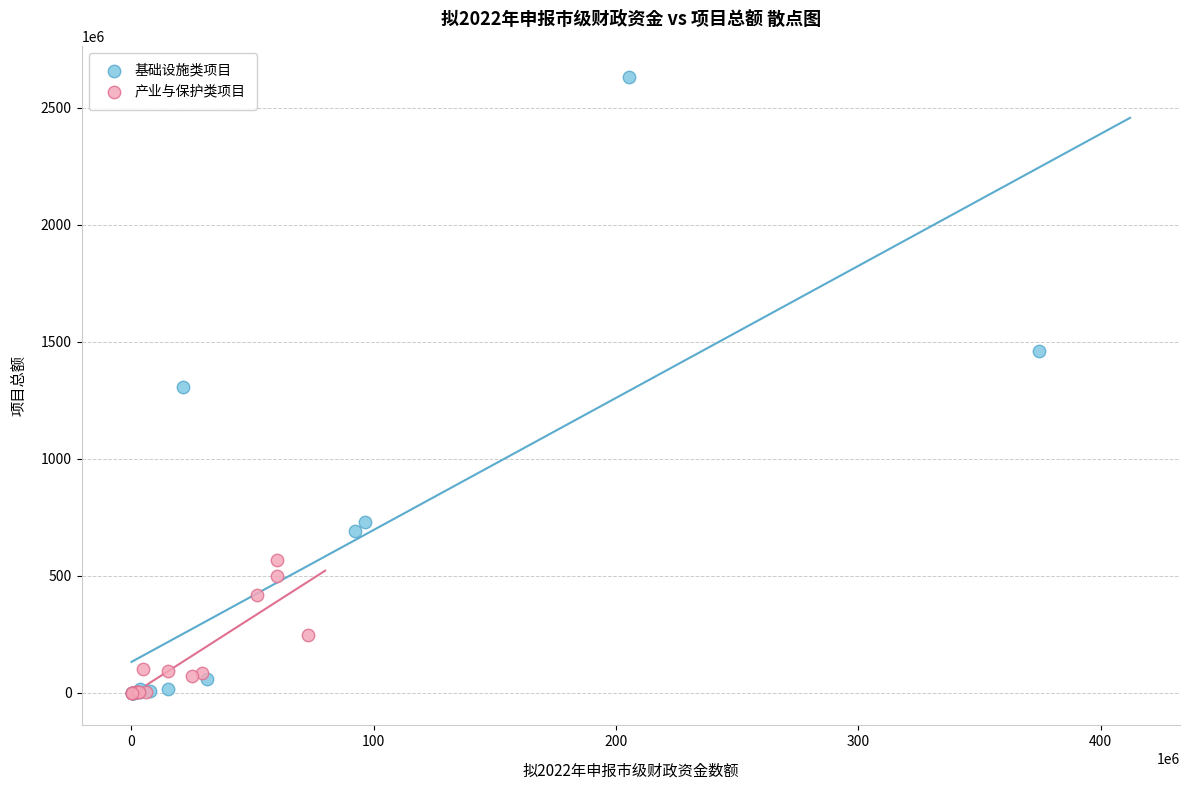

Which series contains the highest Y value?

基础设施类项目